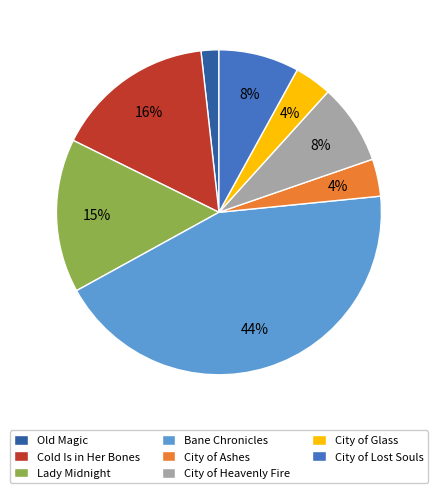

Which slice is the largest?

Bane Chronicles